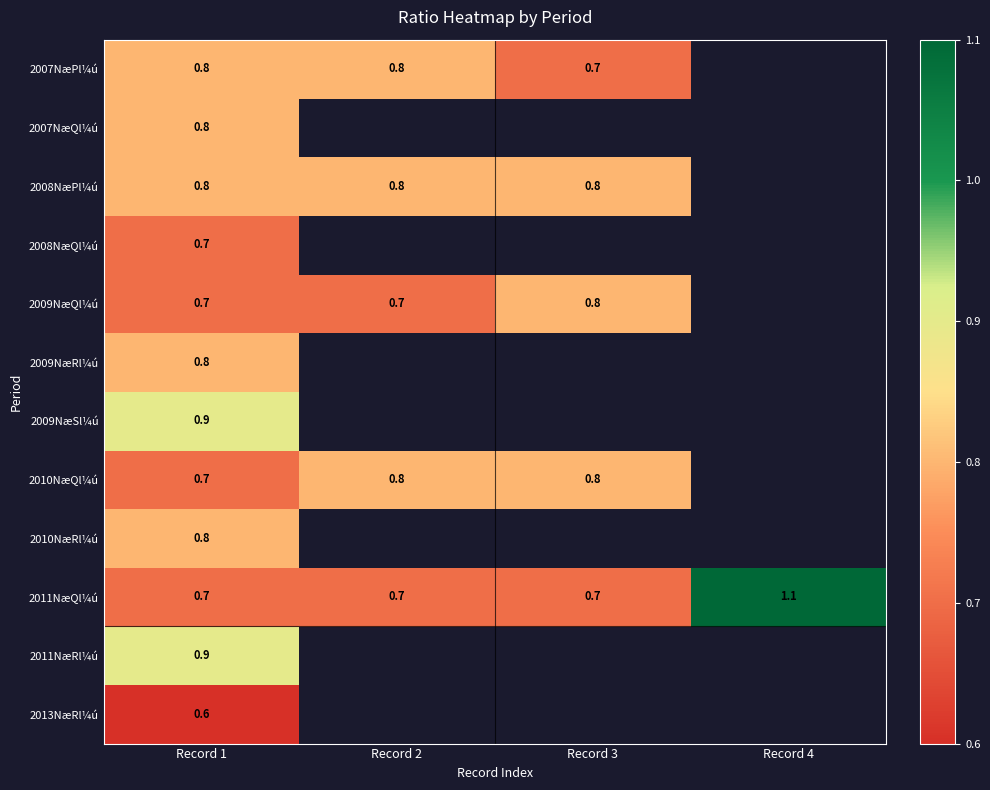

Is it true that 2010NæQl¼ú equals 0.4 at Record 3?

False